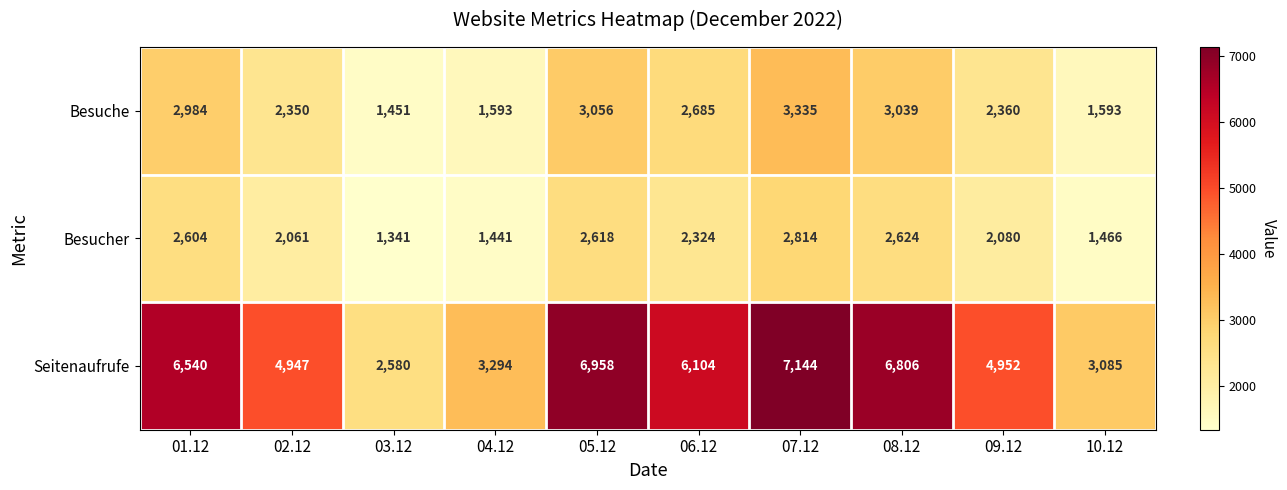

At which label does Besucher reach its peak?

07.12